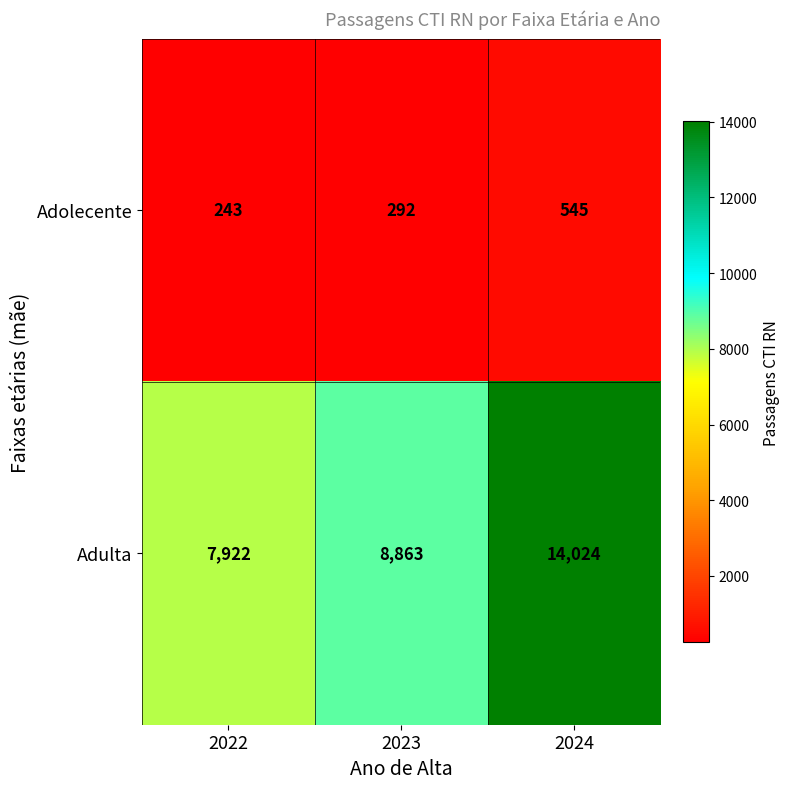

The value of Adulta at 2023 is 8863. True or false?

True